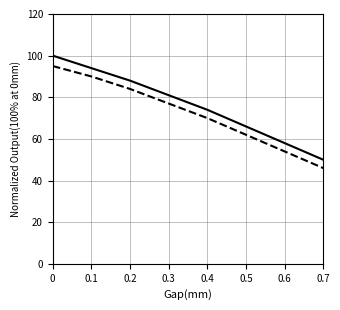

What is the smallest value displayed?

27